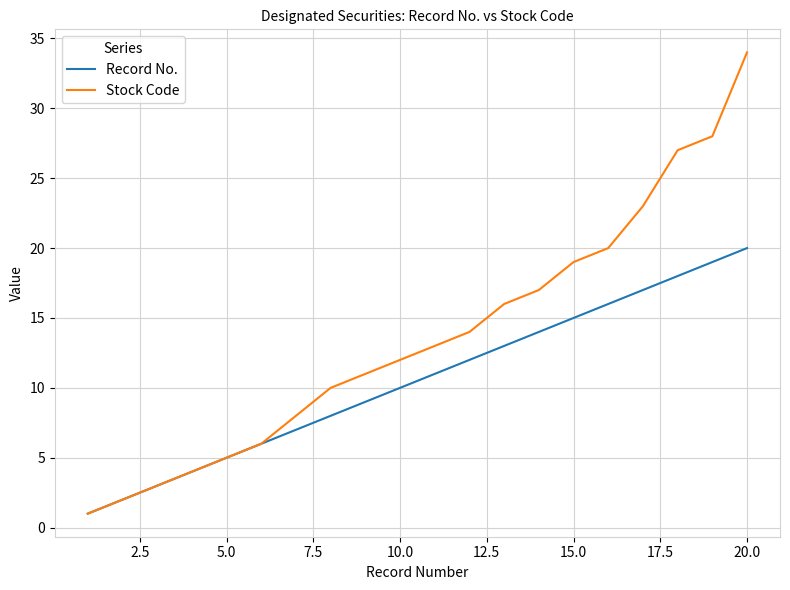

List the series in order of their peak value, lowest first.

Record No., Stock Code